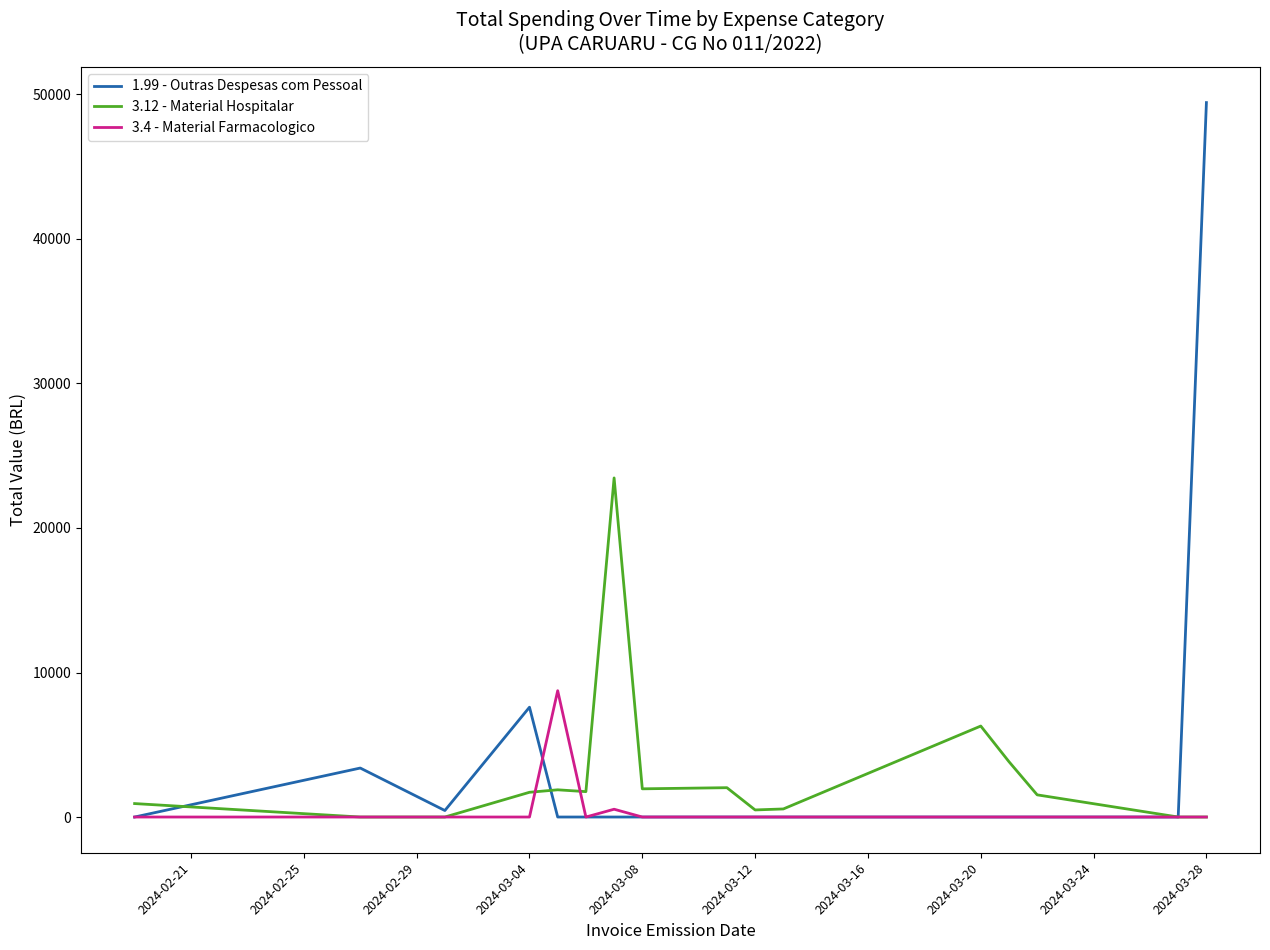

How many lines are shown in the chart?

3